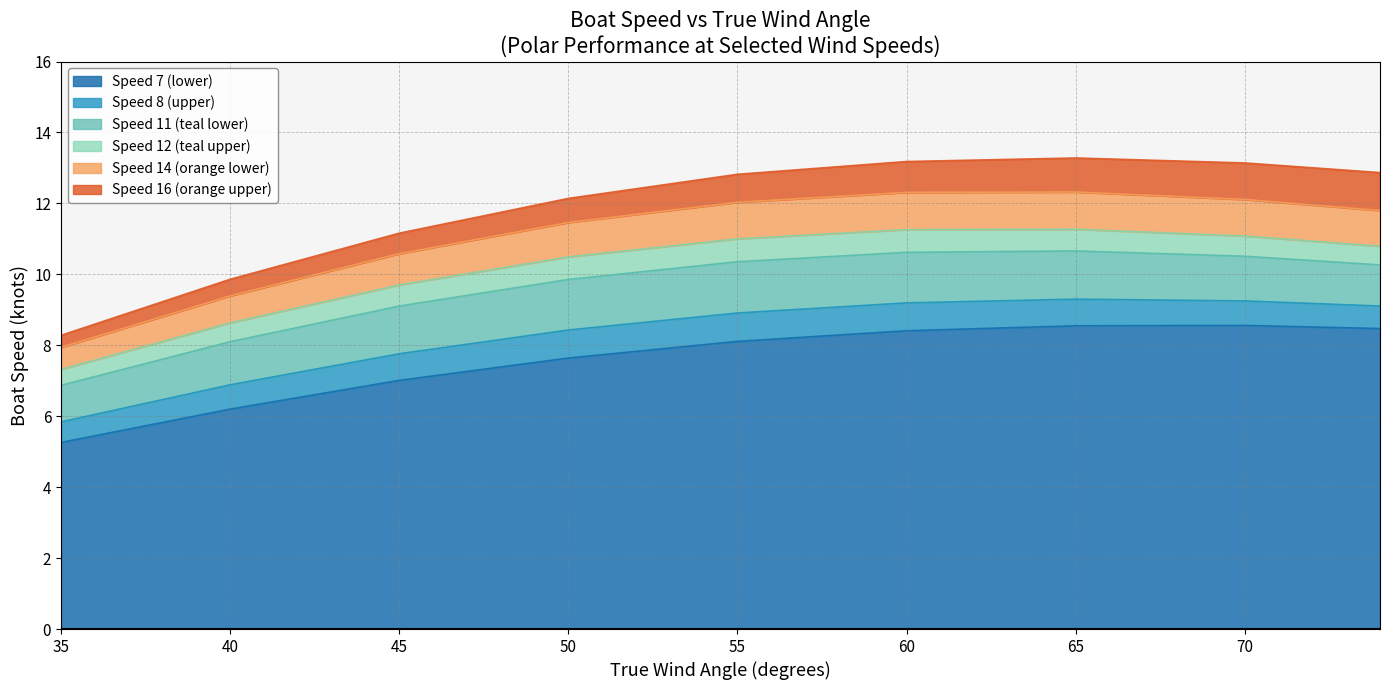

What is the minimum value shown in the chart?

5.3